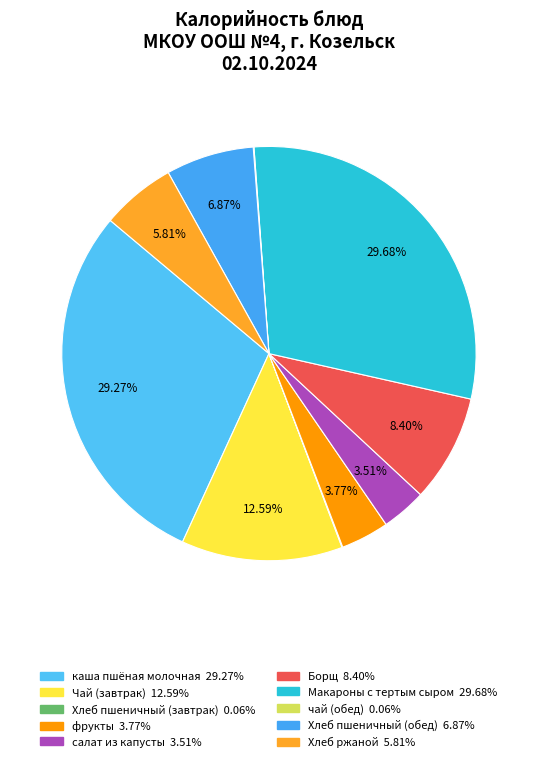

To the nearest percent, what is the difference between the largest and smallest slice percentages?

30%